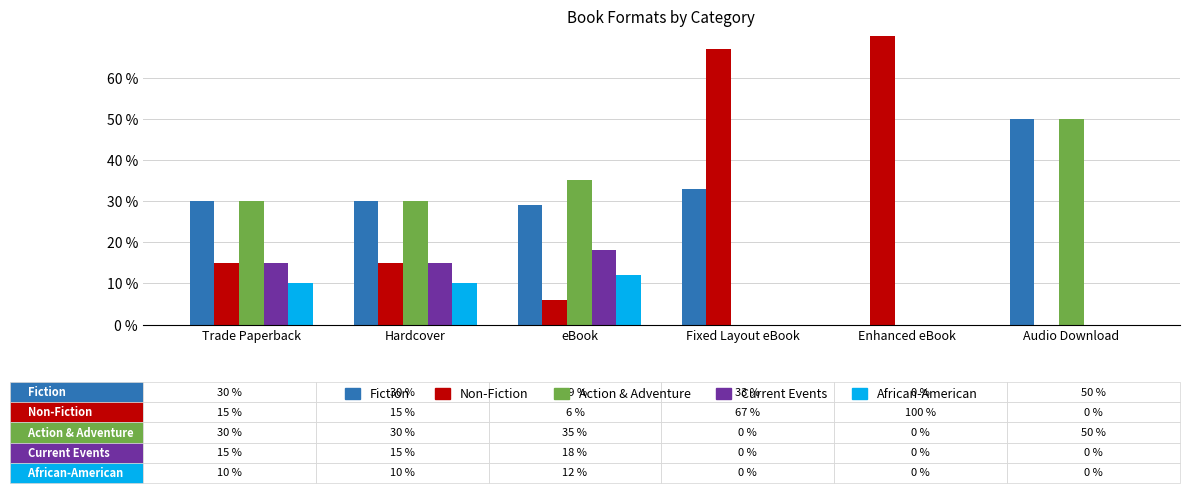

Are the bars grouped side by side (vs. stacked)?

Yes